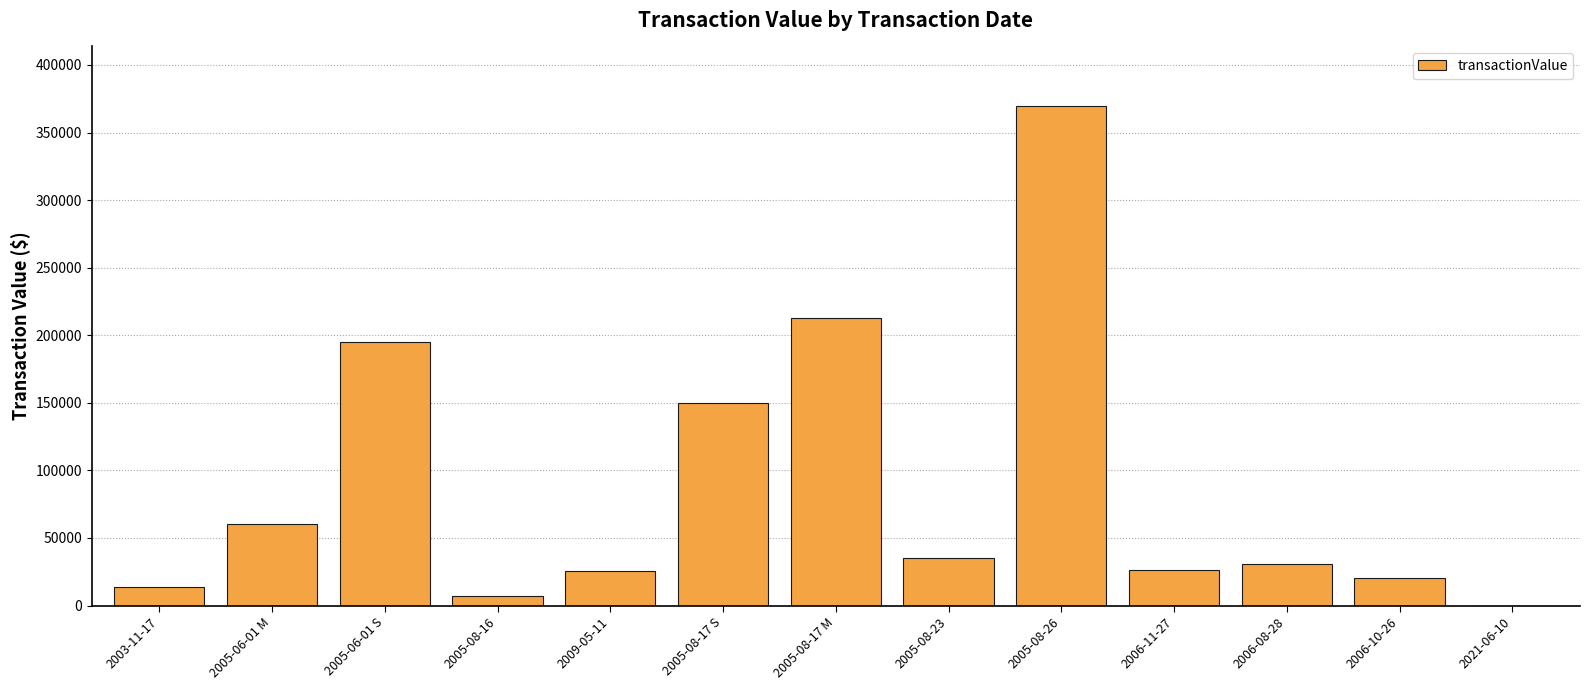

Is it true that the value at 2005-08-17 S is 240864?

False